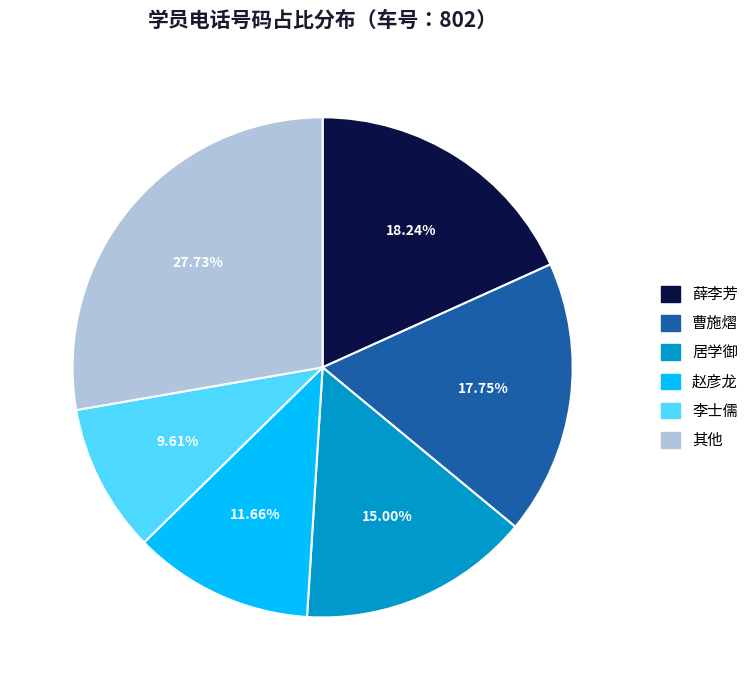

To the nearest percent, what is the difference between the largest and smallest slice percentages?

18%